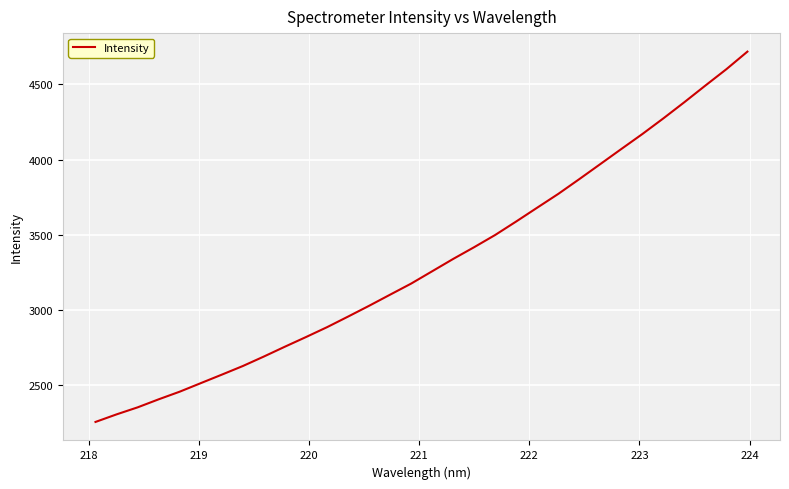

What is the smallest value displayed?

2252.5